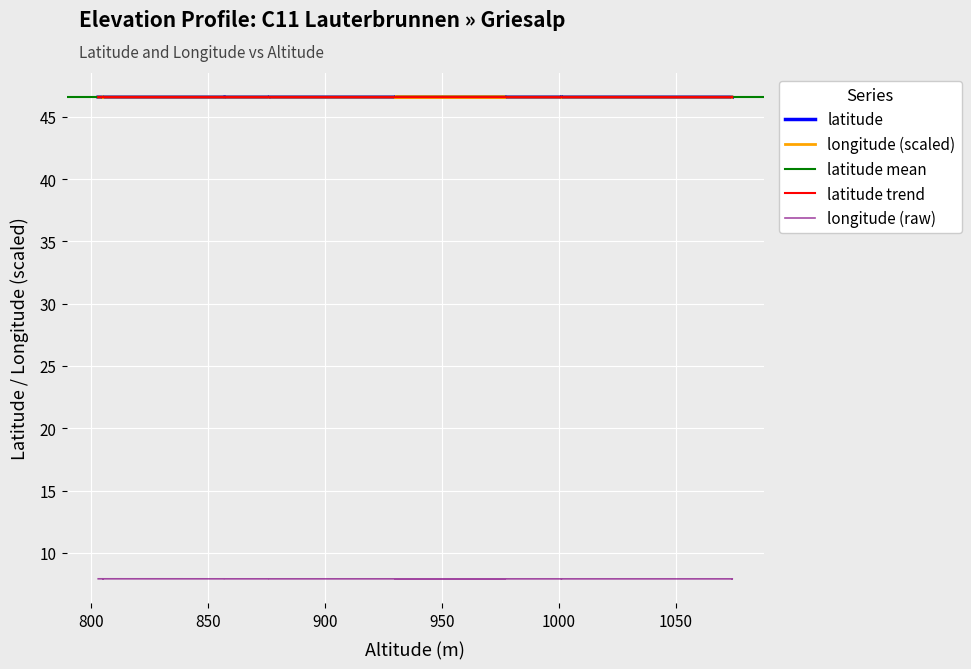

Which series has the largest total across all categories?

latitude